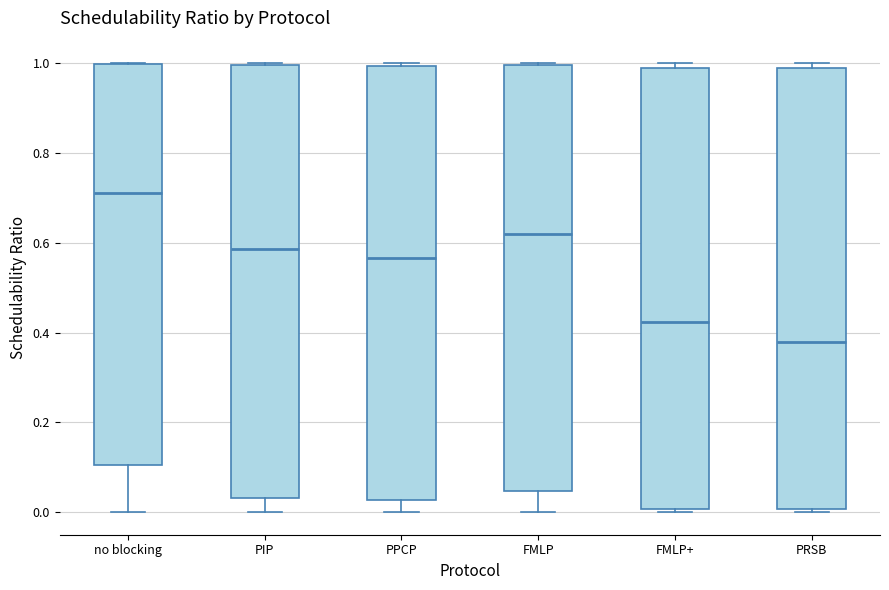

Which box's median line is the highest?

no blocking